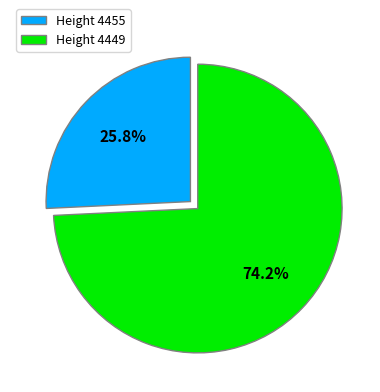

Which category accounts for the majority?

Height 4449